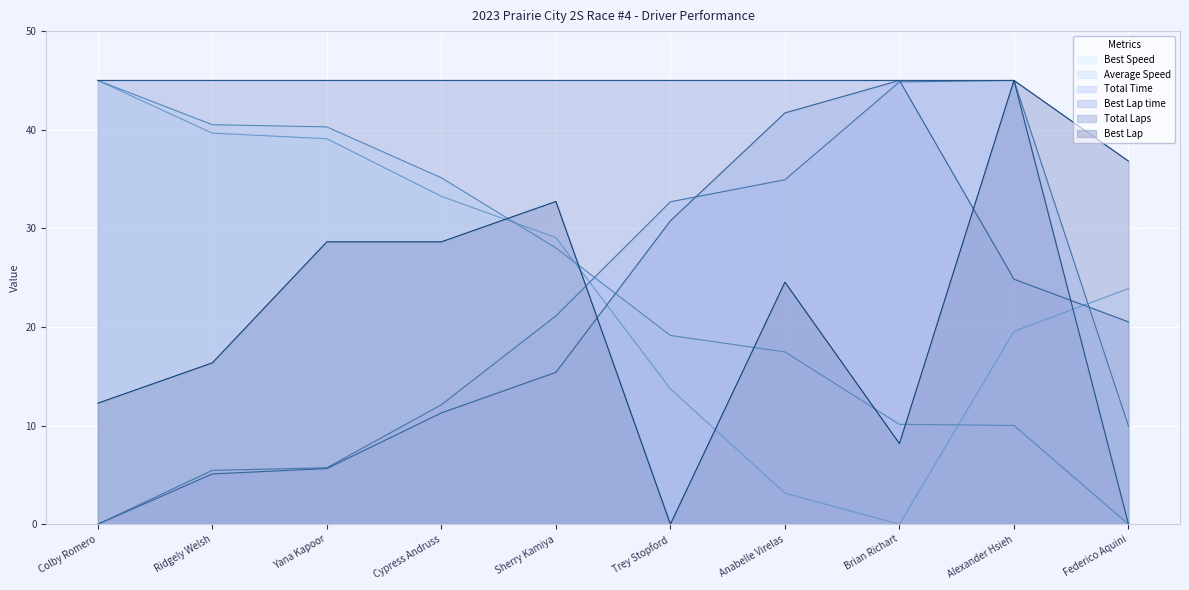

What is the sum of the Total Time values at Trey Stopford and Colby Romero?

32.7